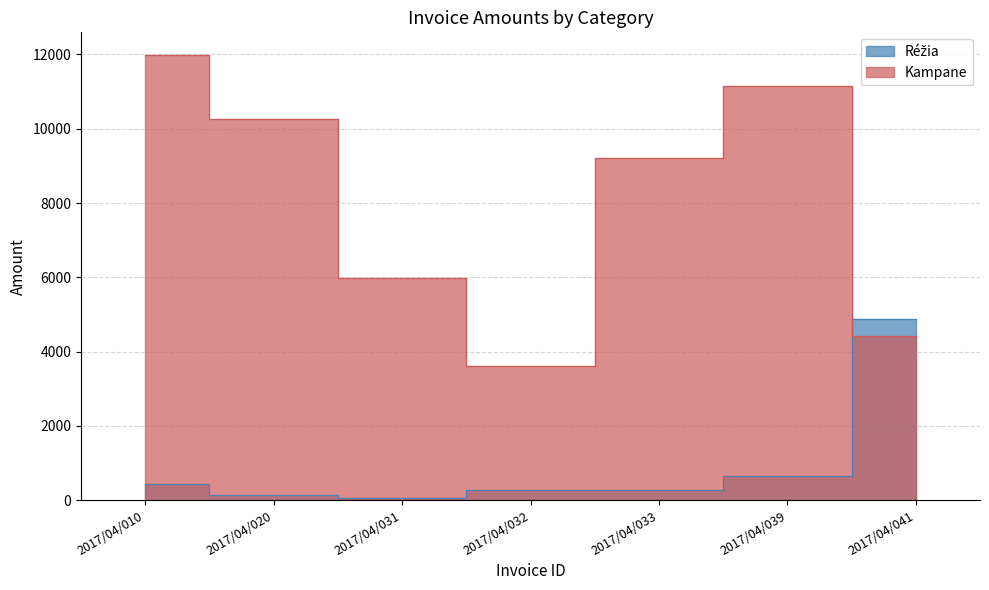

At which label is Réžia closest to 2472?

2017/04/039